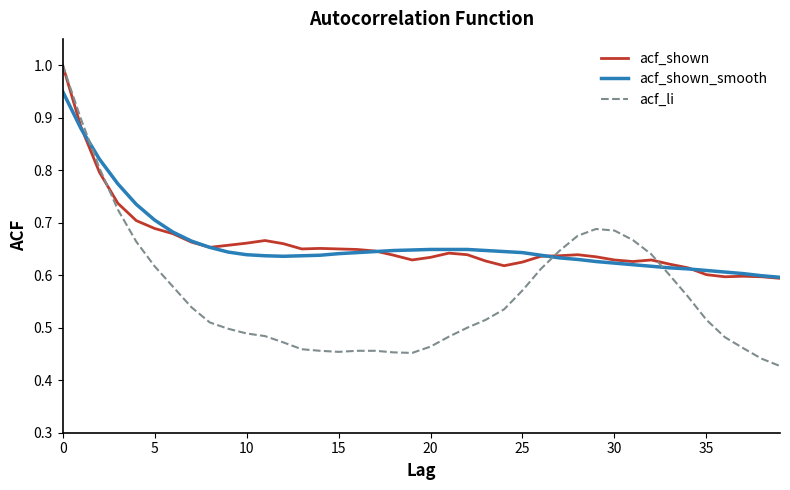

Which series has the widest spread of values?

acf_li